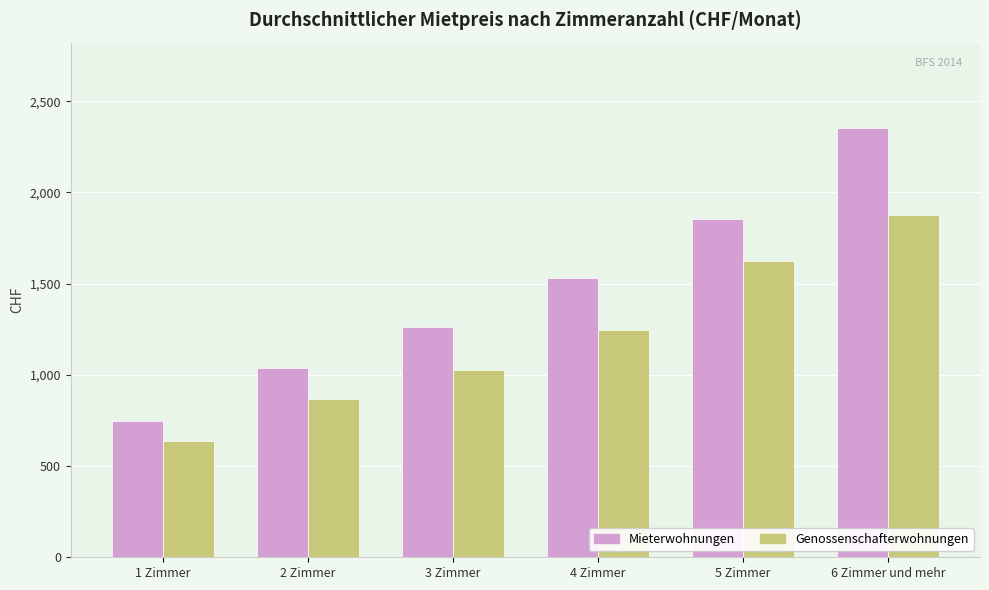

What are all the series names shown in the legend?

Mieterwohnungen, Genossenschafterwohnungen